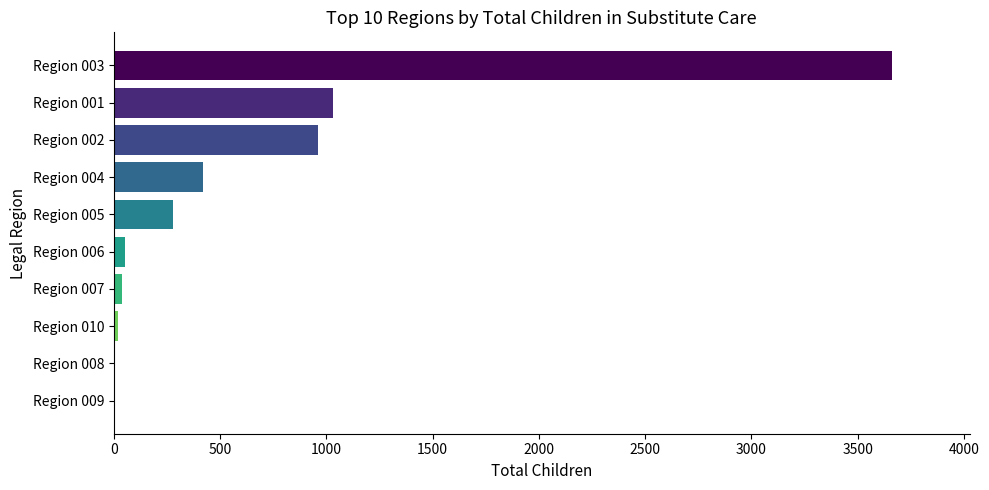

What is the sum of all values?

6464